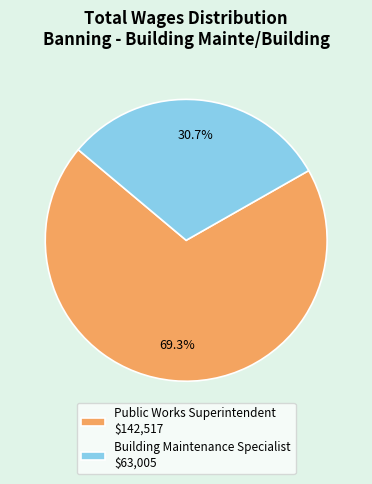

Which slice is the smallest?

Building Maintenance Specialist